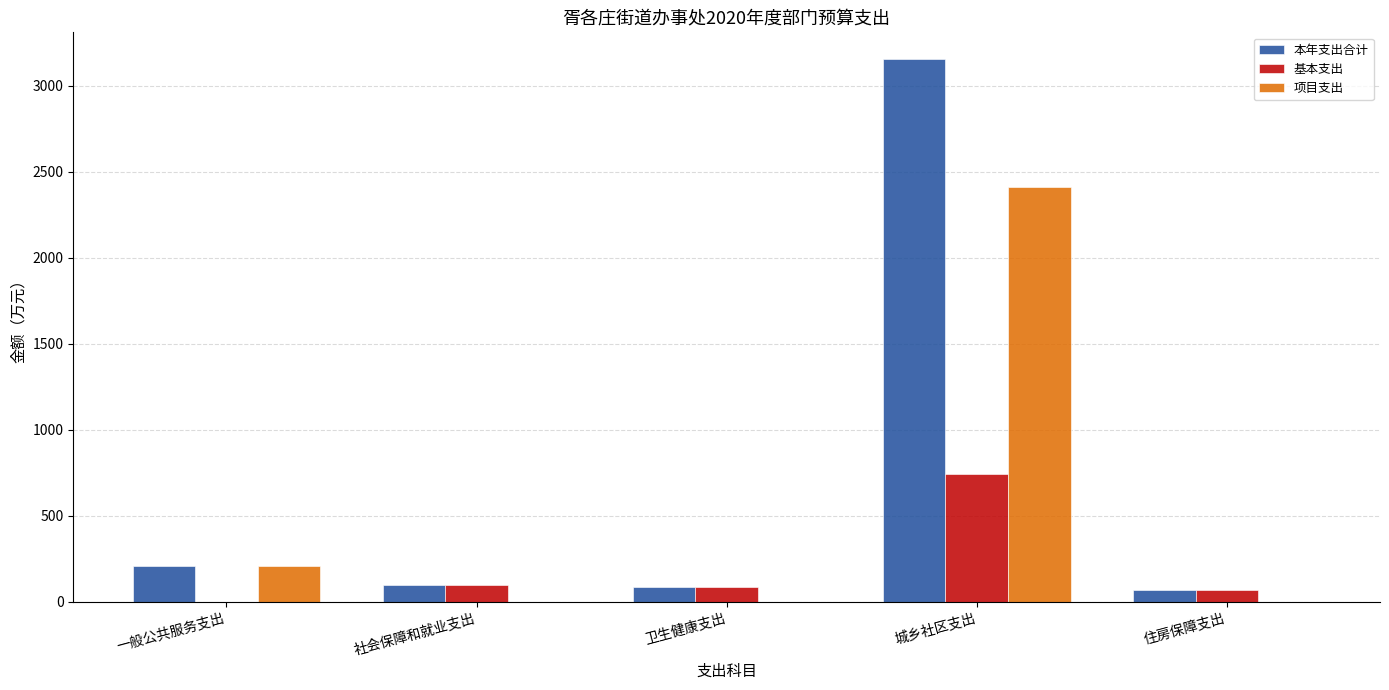

What value does the 本年支出合计 series have at 社会保障和就业支出?

96.7